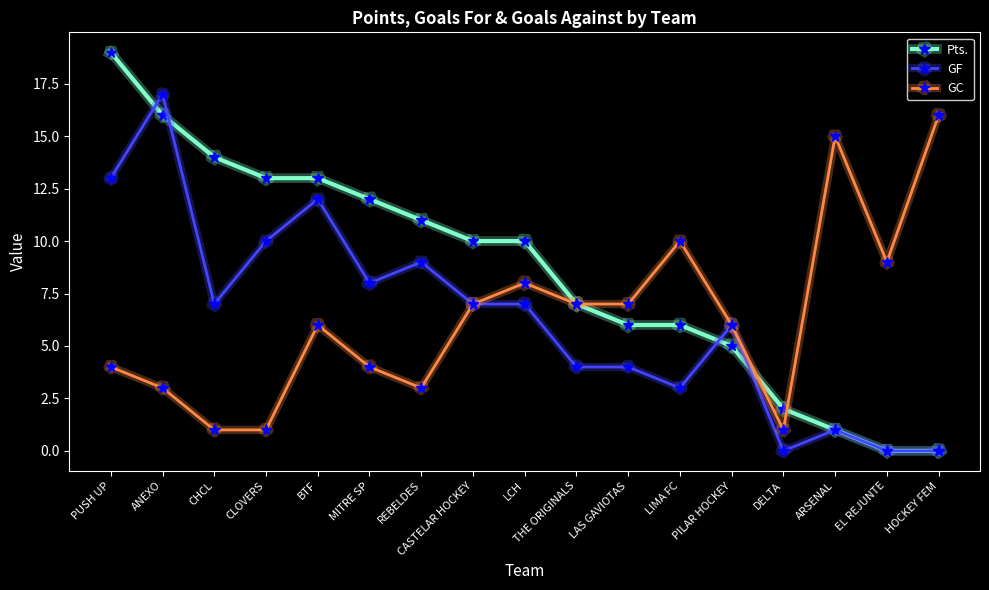

Between which two adjacent categories do GF and Pts. first intersect?

PUSH UP and ANEXO